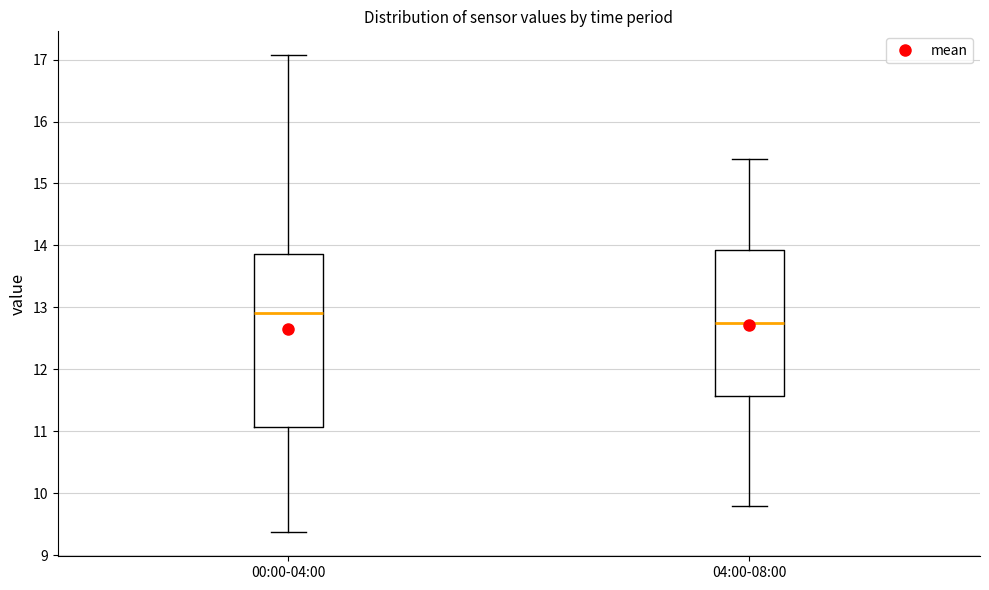

Where is the lower edge of the box for 04:00-08:00 on the y-axis? The values are not printed on the chart, so give them approximately, as read against the axis.

11.6